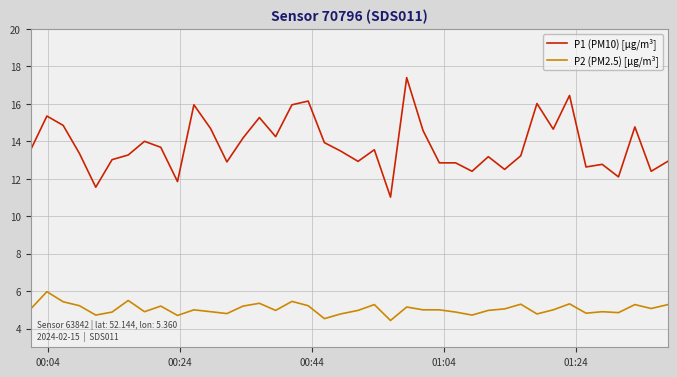

List the series in order of their overall mean, highest first.

P1 (PM10) [µg/m³], P2 (PM2.5) [µg/m³]